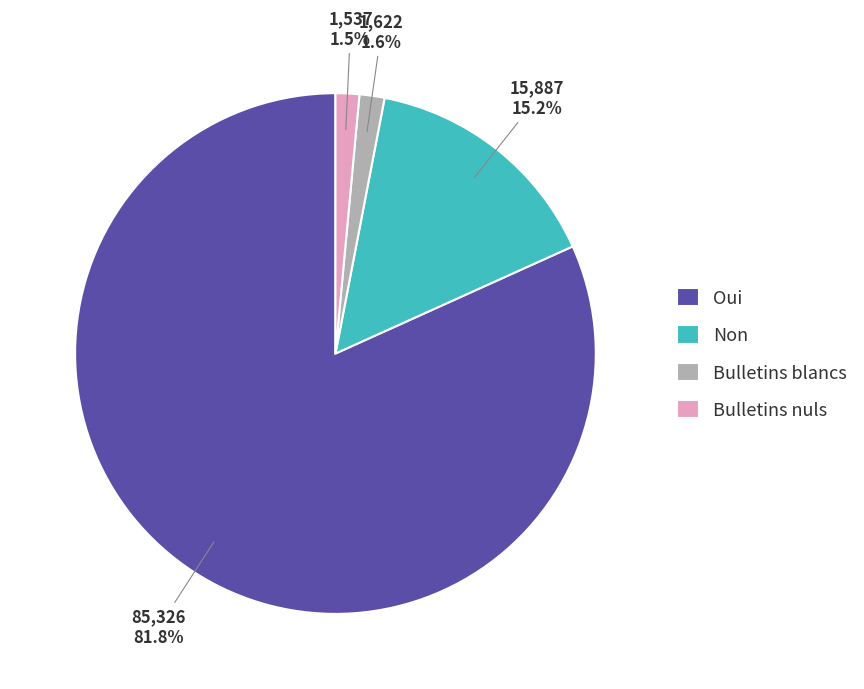

To the nearest percent, what is the difference between the largest and smallest slice percentages?

80%